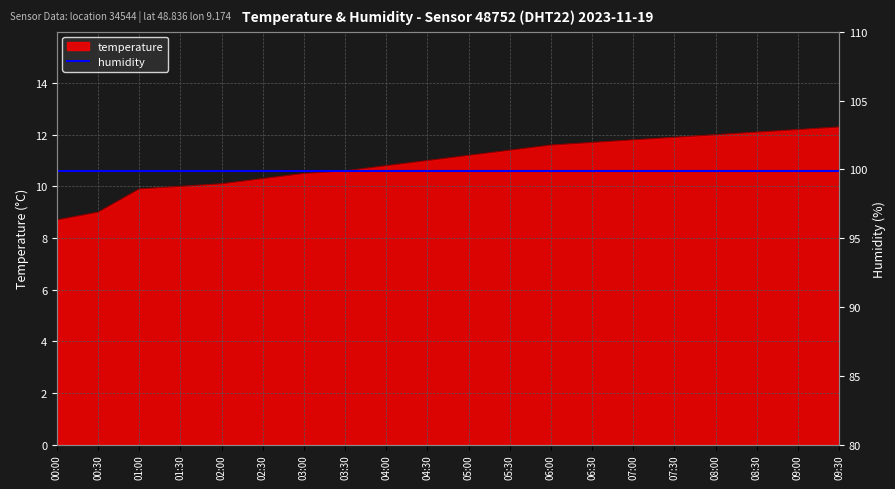

Which label corresponds to the smallest value in the chart?

00:00